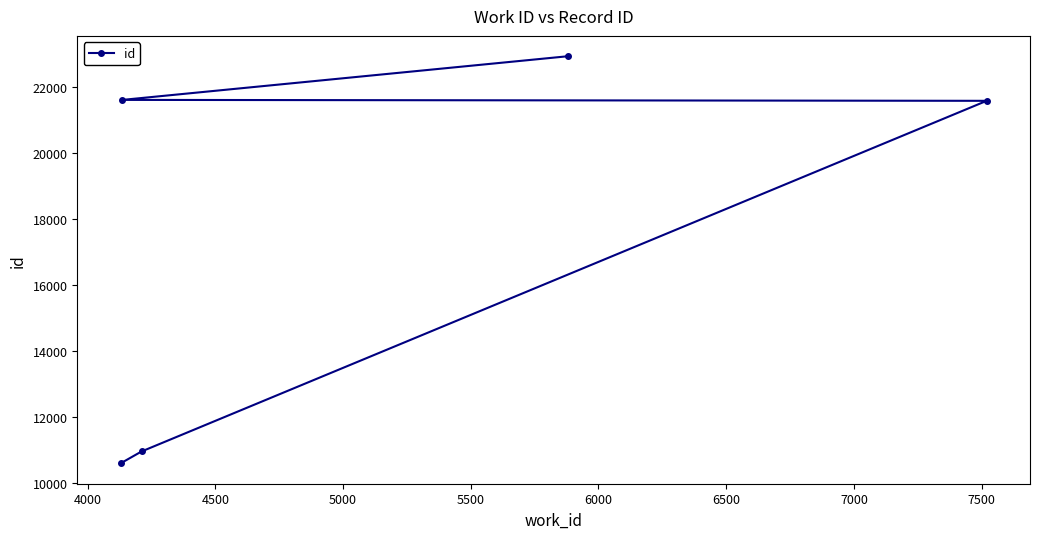

What is the value of the 2nd point from the left?

21605